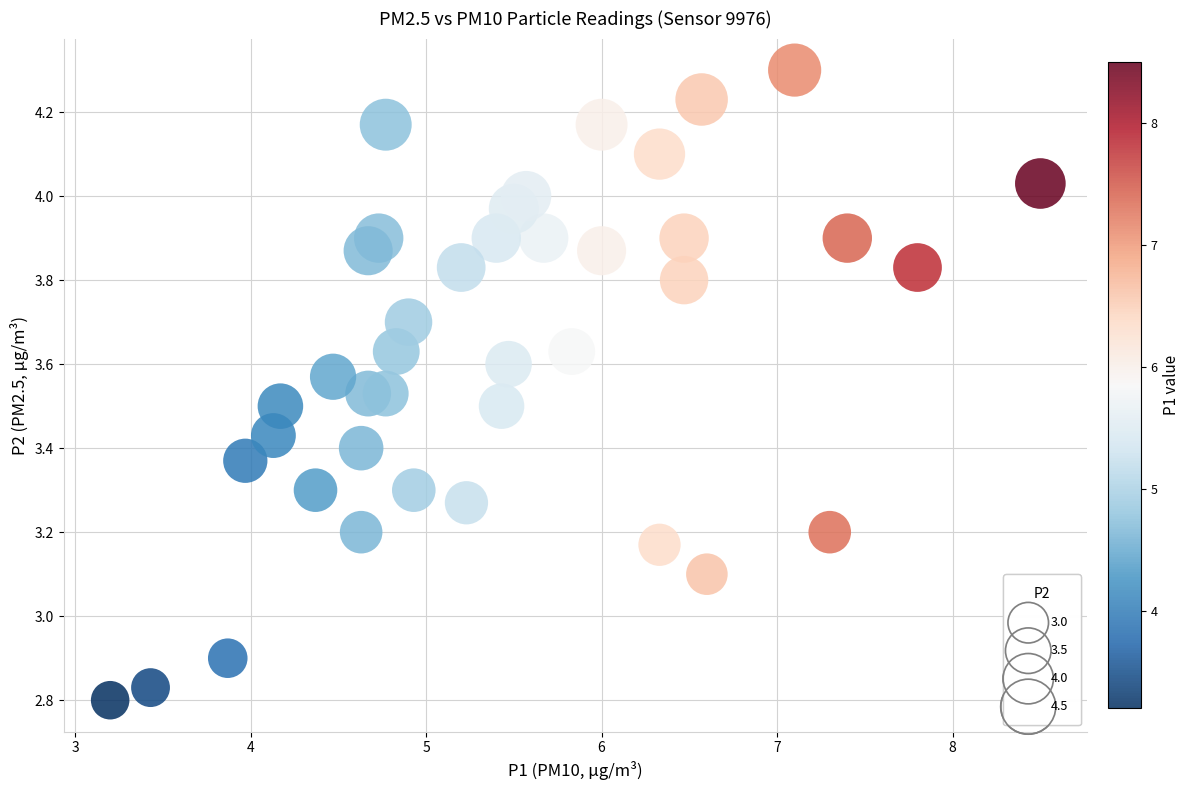

What is the range of X values (max minus min)?

5.3